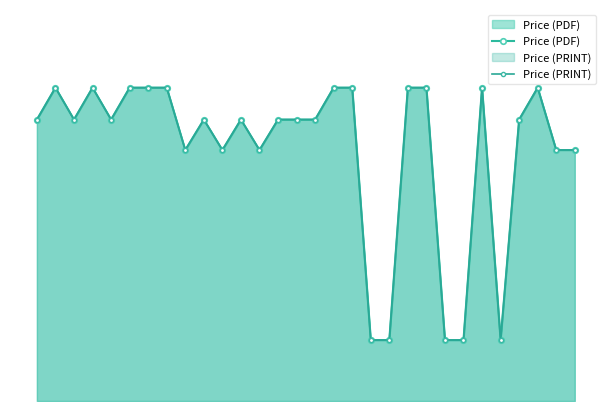

Count the Price (PRINT) values in the range 173 to 216.

25